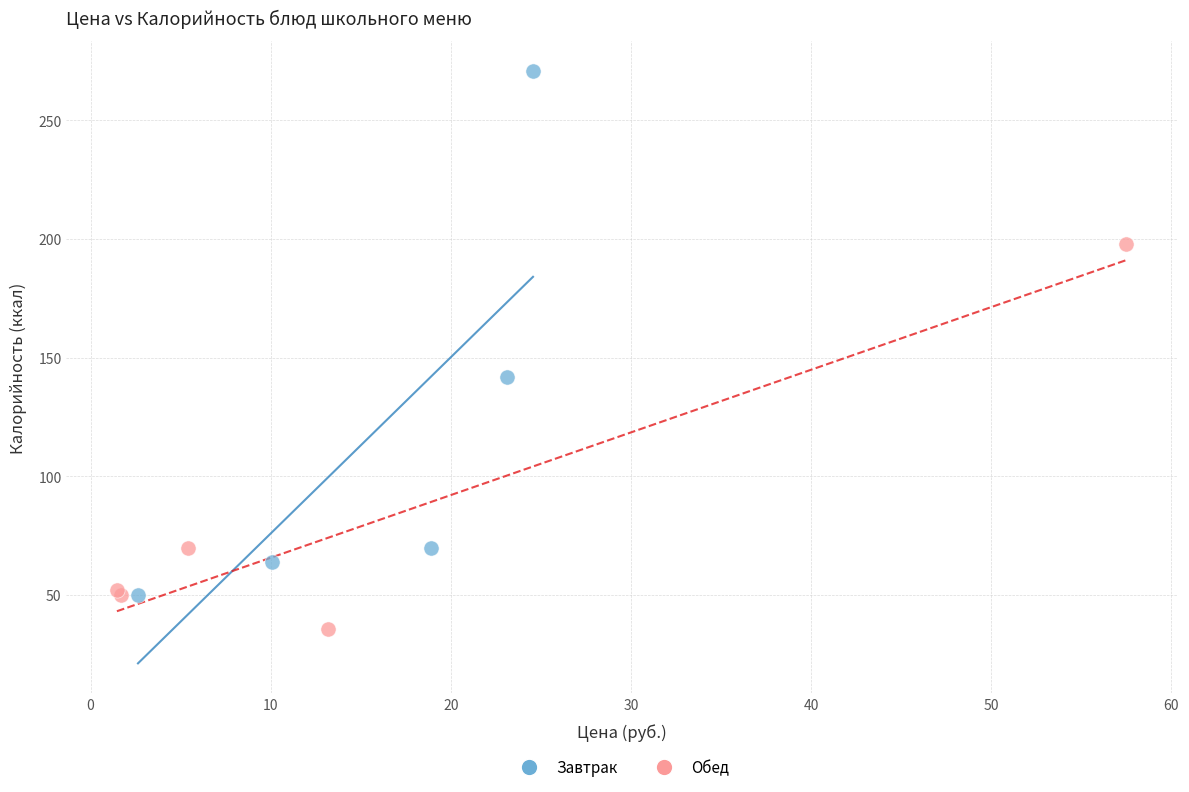

What are all the series names shown in the legend?

Завтрак, Обед